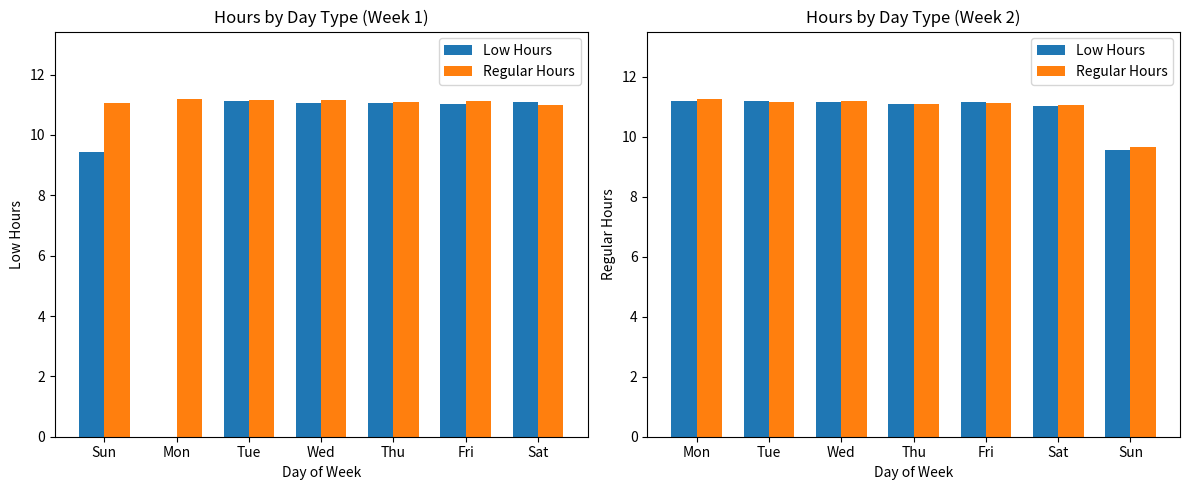

What is the highest value of the Regular Hours series?

11.2